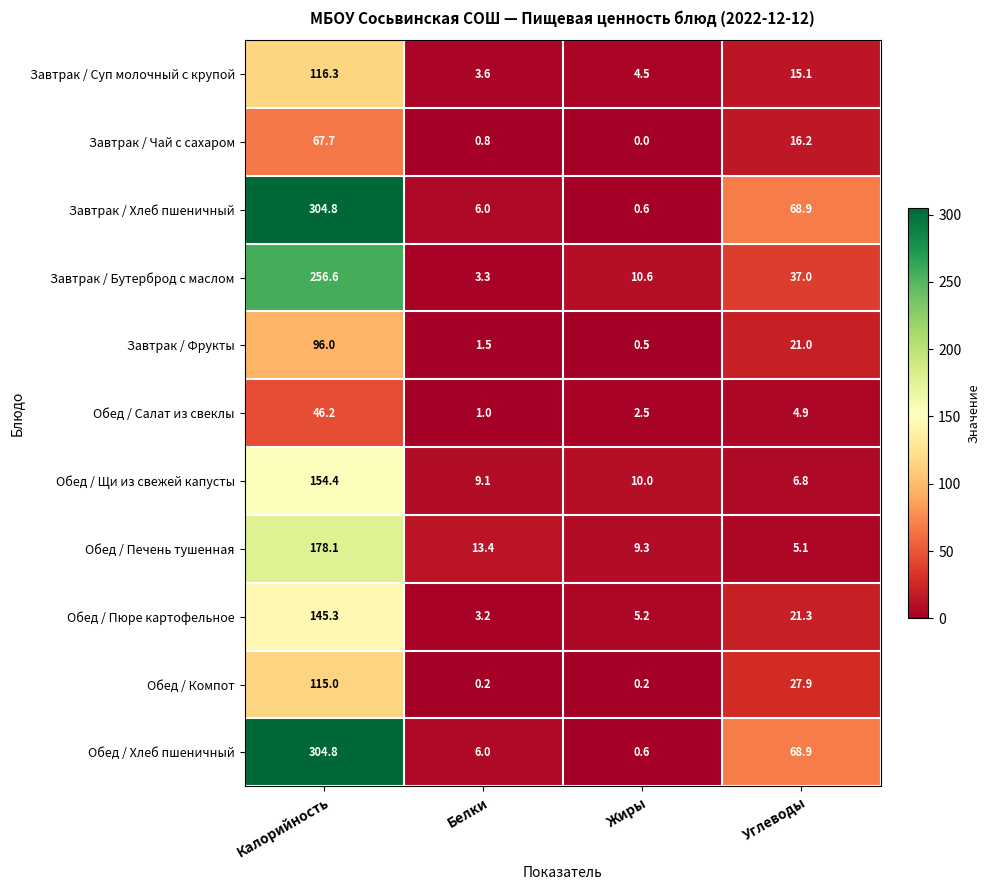

What is the total value across all series at Углеводы?

293.1